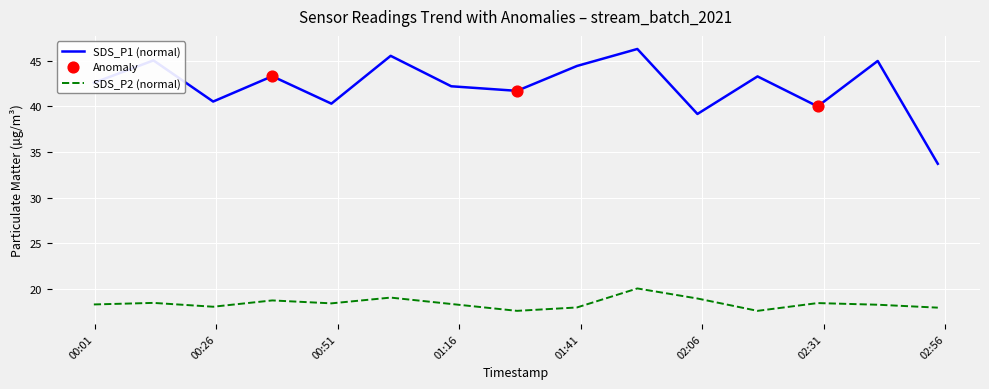

Which series has the largest range (max minus min)?

SDS_P1 (normal)